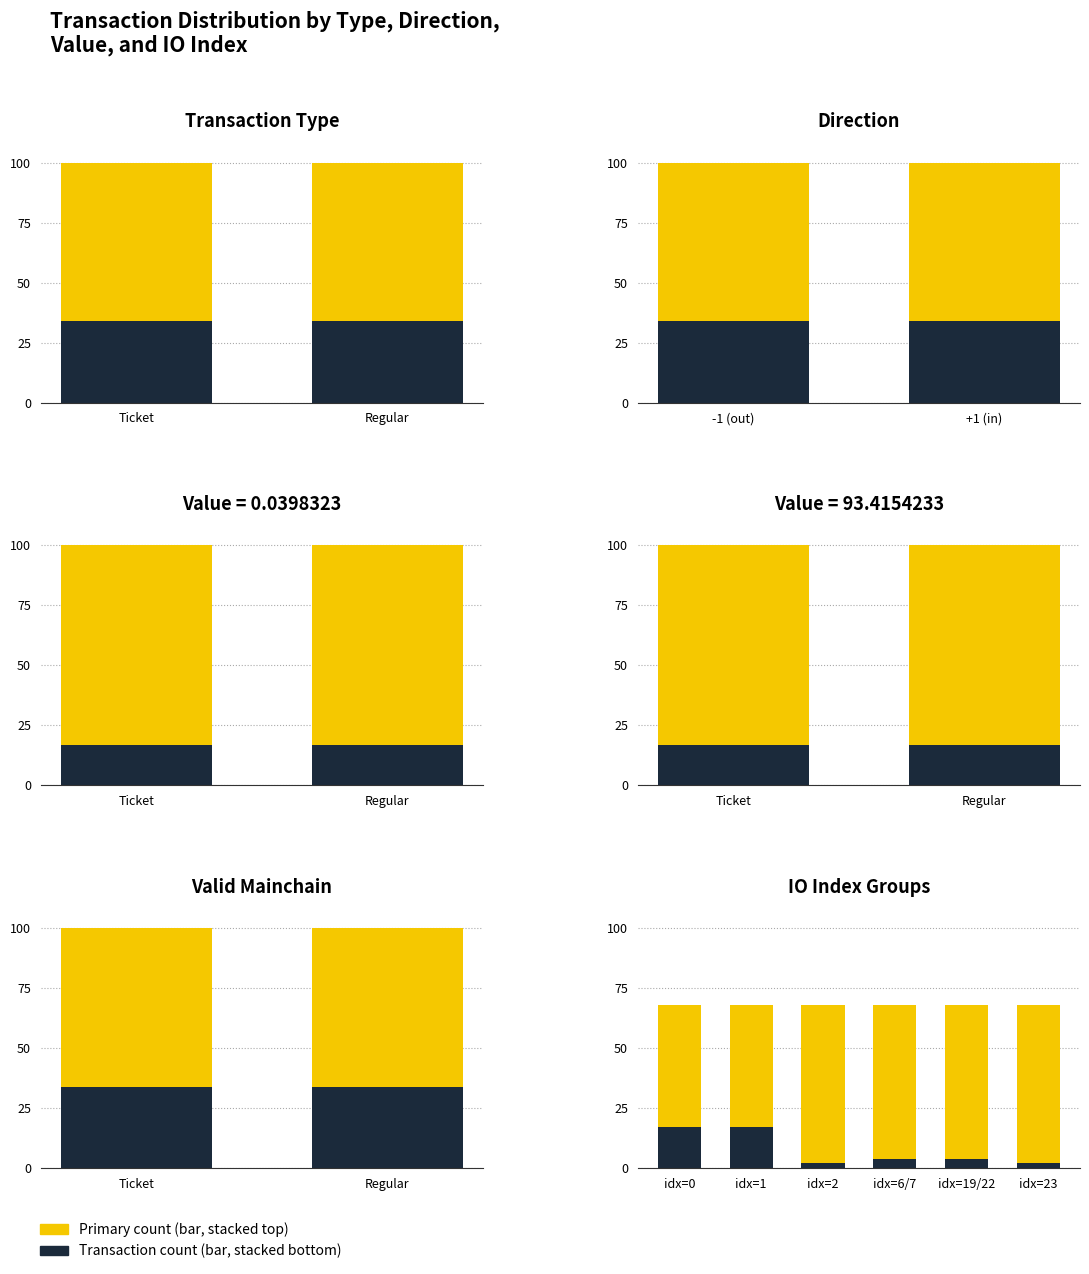

Between idx=19/22 and idx=2, which is larger?

idx=19/22